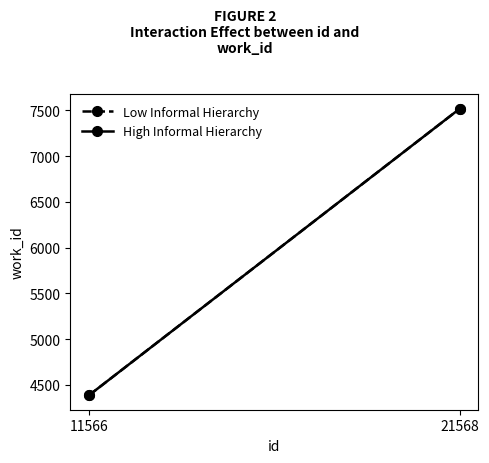

What is the average value of the Low Informal Hierarchy series?

5952